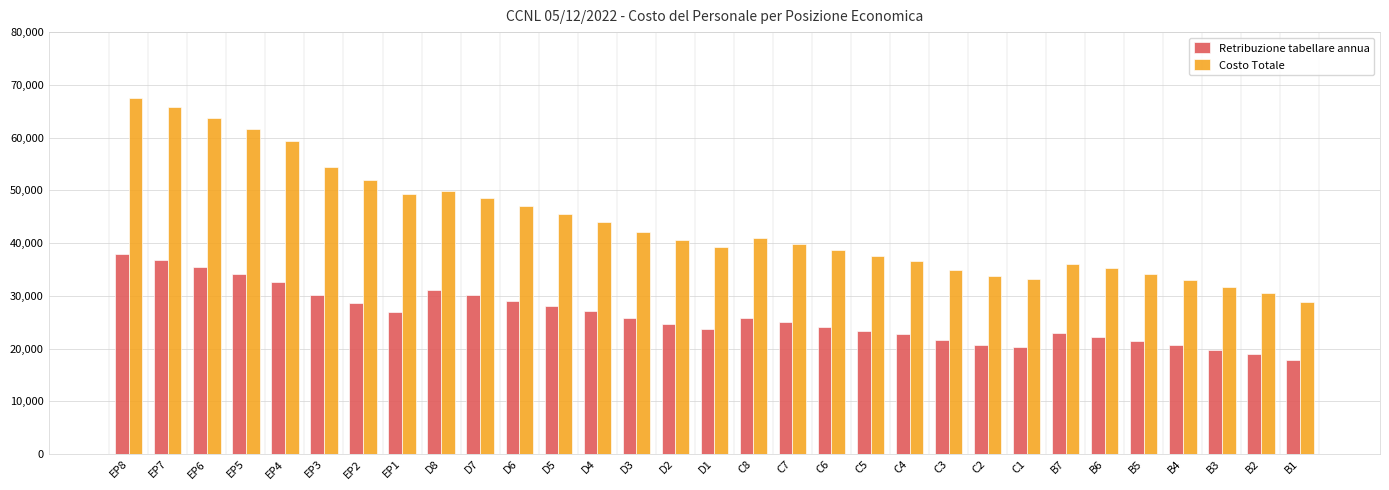

Rank the series at D8 from highest to lowest value.

Costo Totale, Retribuzione tabellare annua